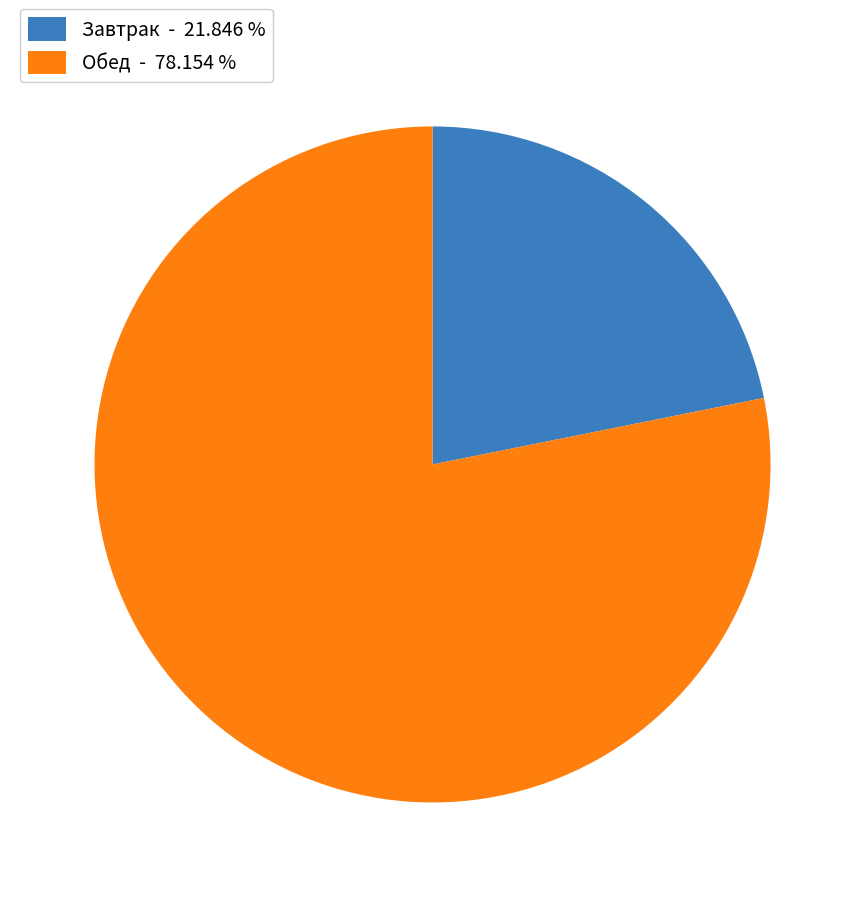

Does any single category account for the majority?

Yes